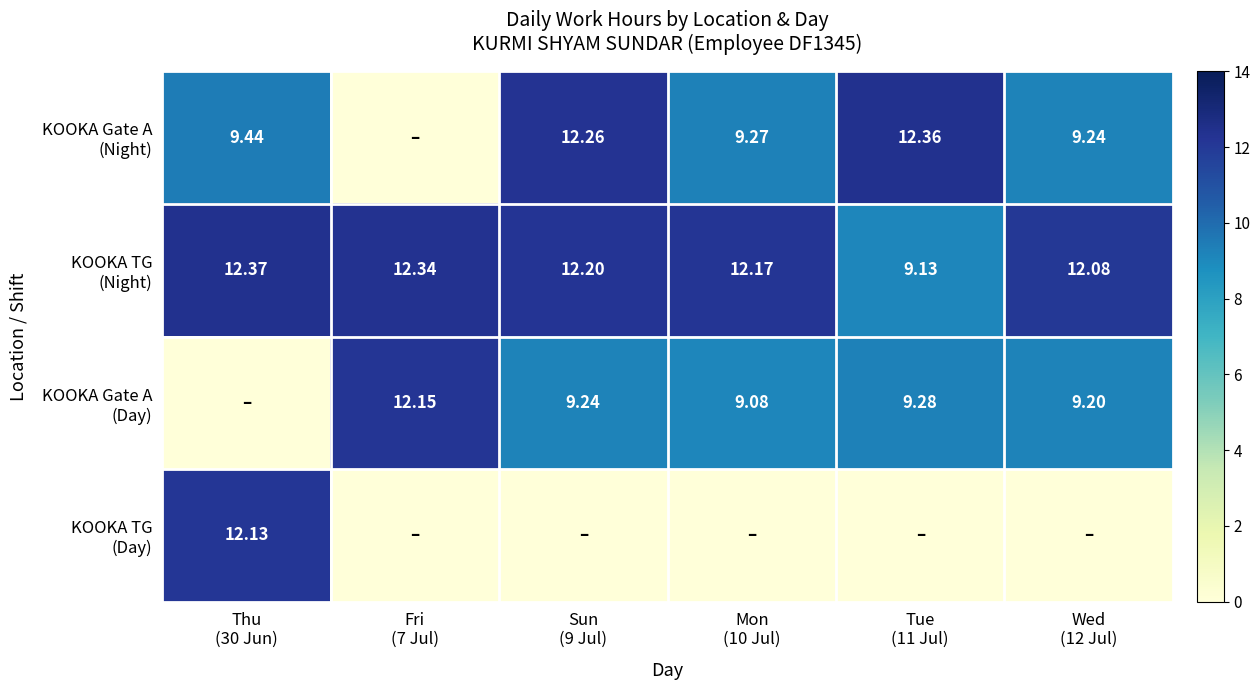

What is the difference between the maximum and minimum values in the KOOKA TG (Night) series?

3.2